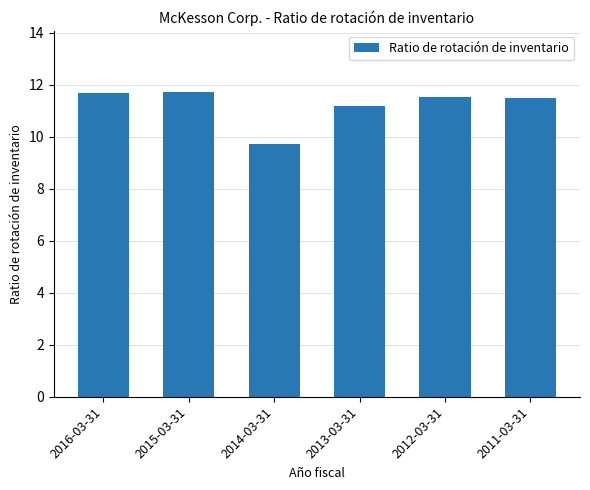

The value at 2016-03-31 is 16.1. True or false?

False